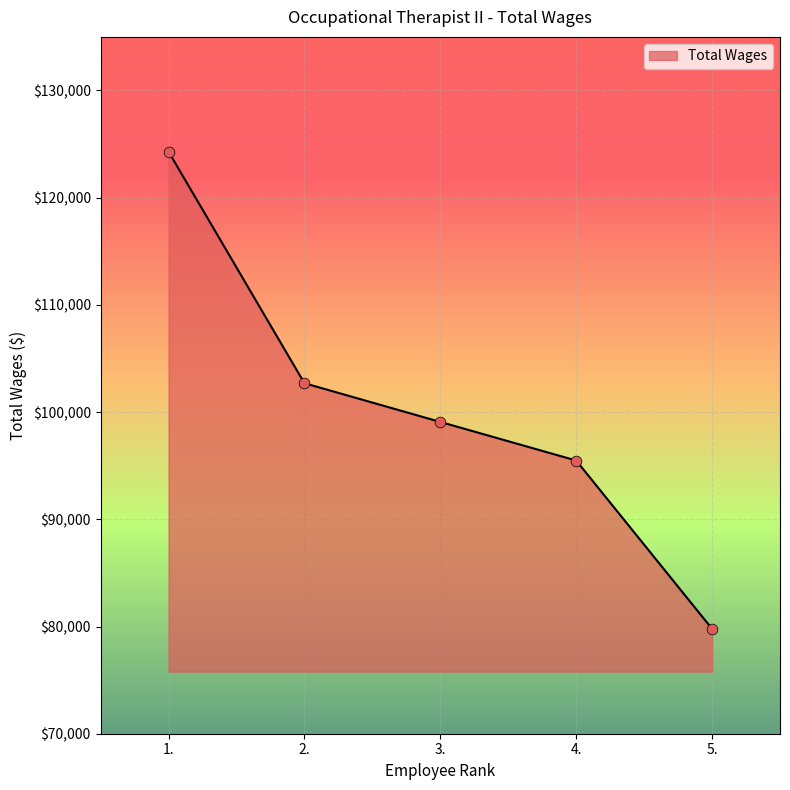

Approximately how many times larger is the value at 4. compared to 1.?

0.8